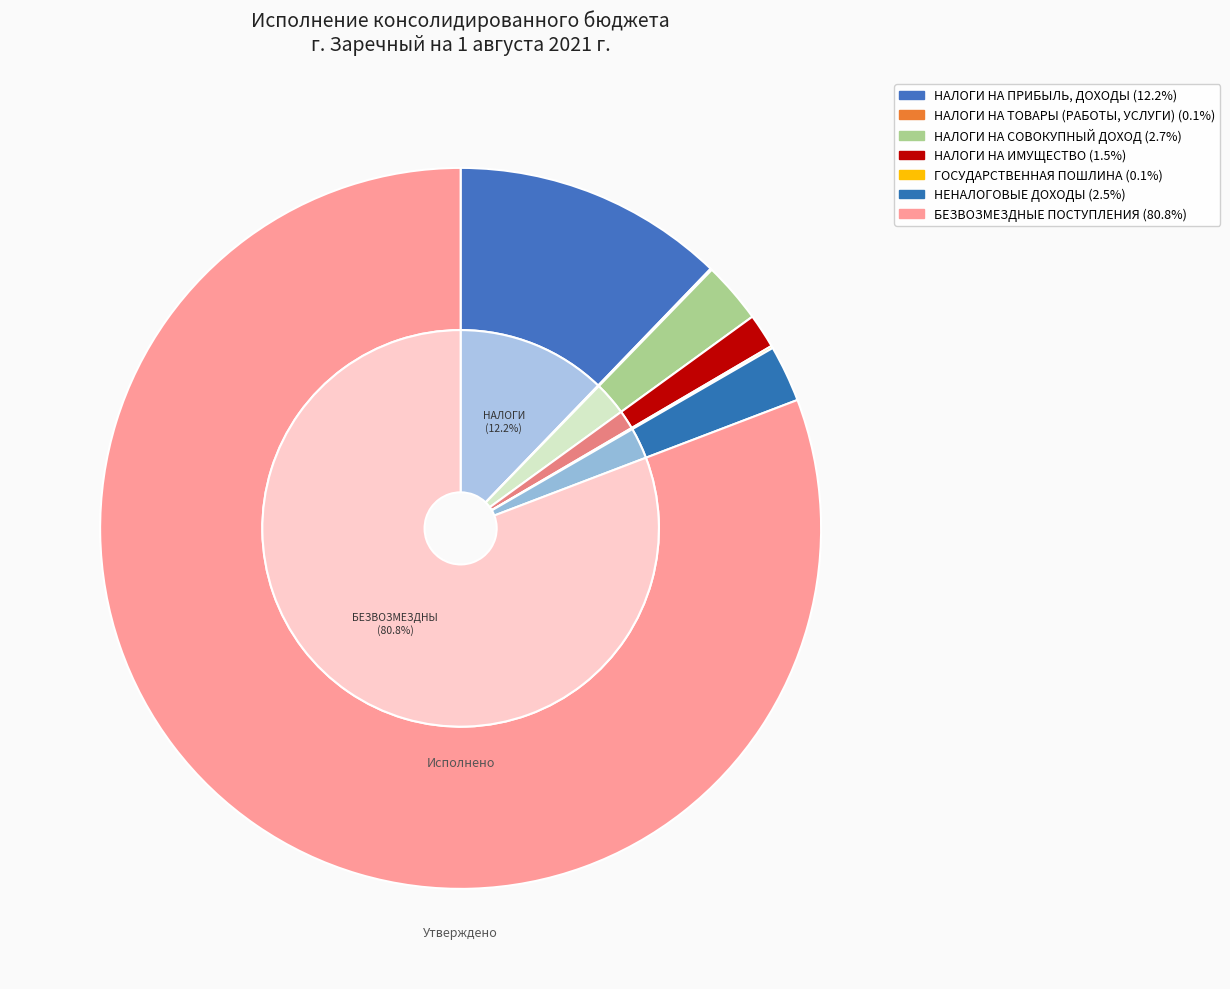

True or false: НАЛОГИ НА ТОВАРЫ (РАБОТЫ, УСЛУГИ) accounts for 0% of the total.

True